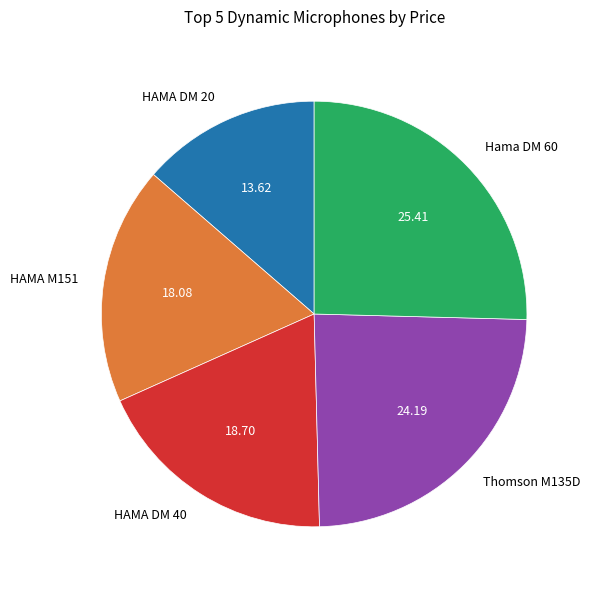

Count the number of slices in the pie.

5